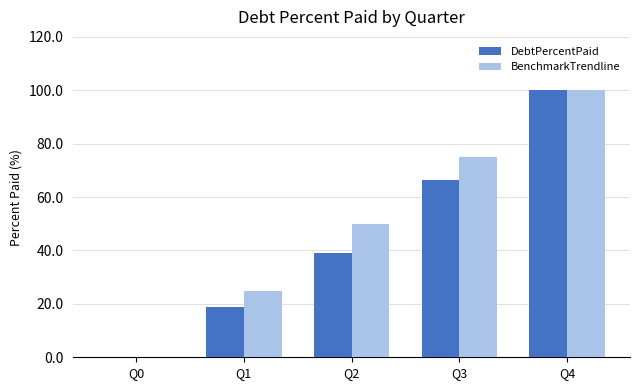

True or false: BenchmarkTrendline has a value of 25.0 at Q1.

True